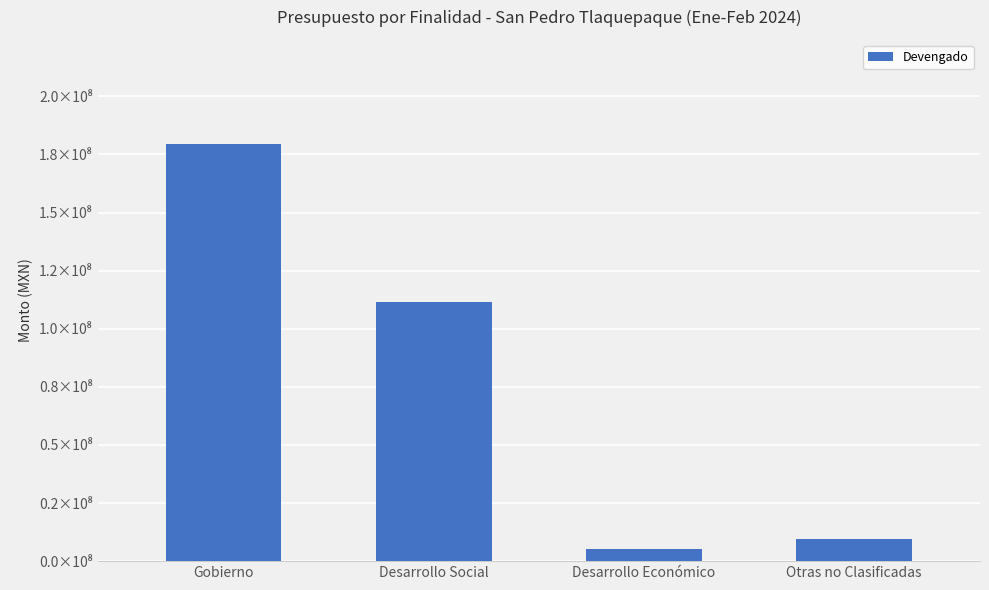

The value at Otras no Clasificadas is 9731644.8. True or false?

True